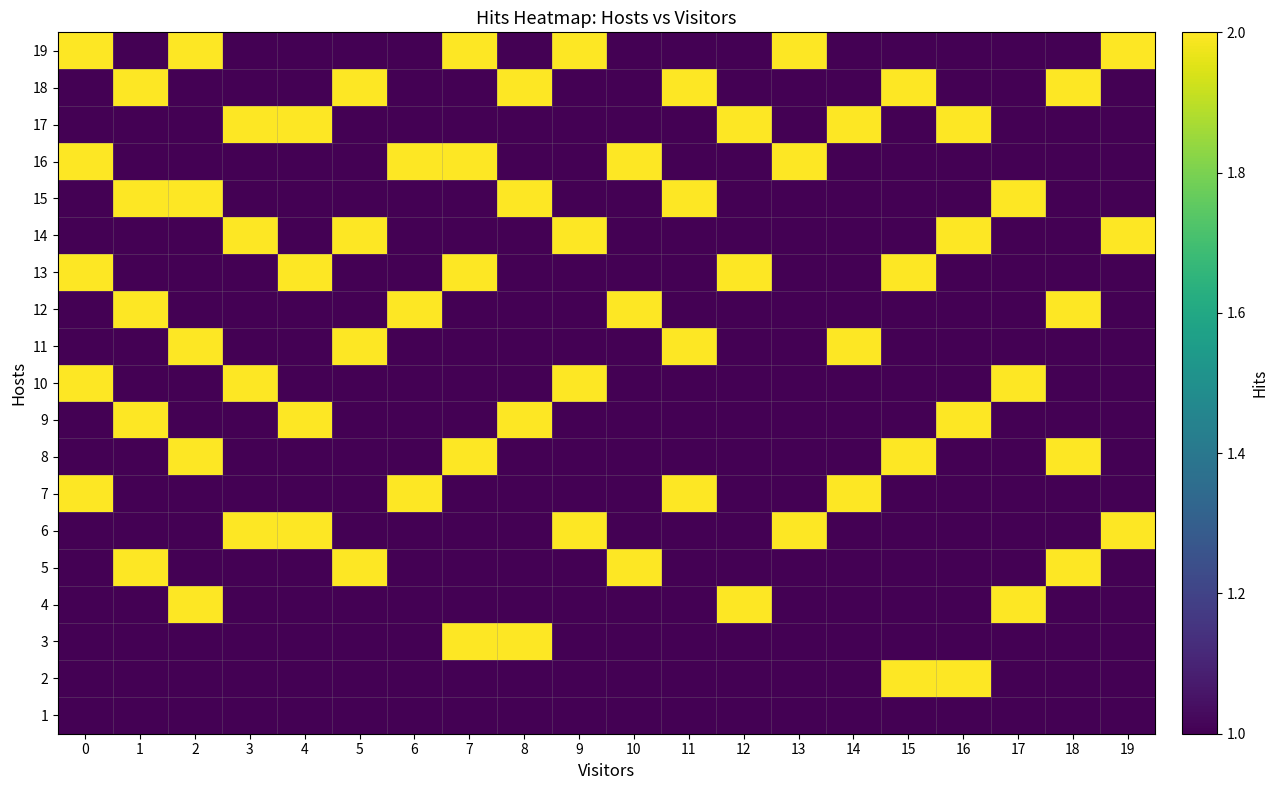

What is the smallest value displayed?

1